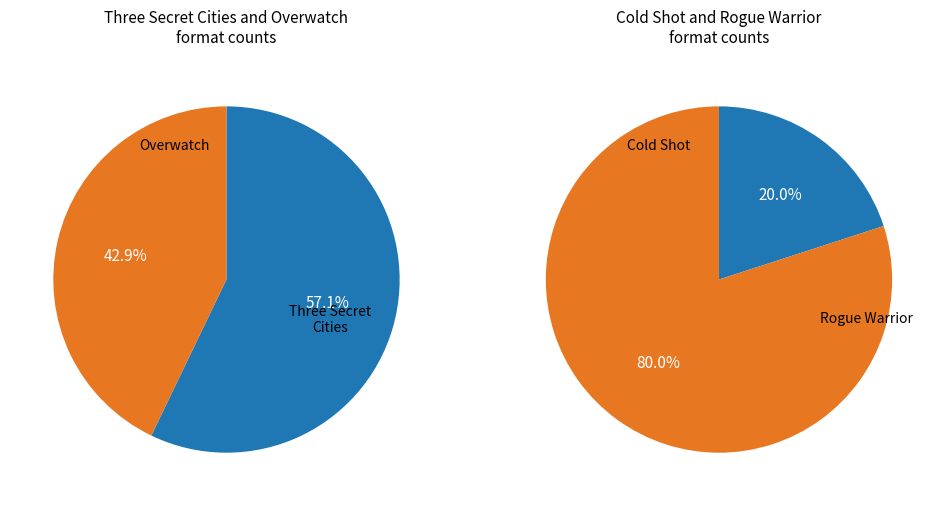

How many segments does this pie chart have?

4